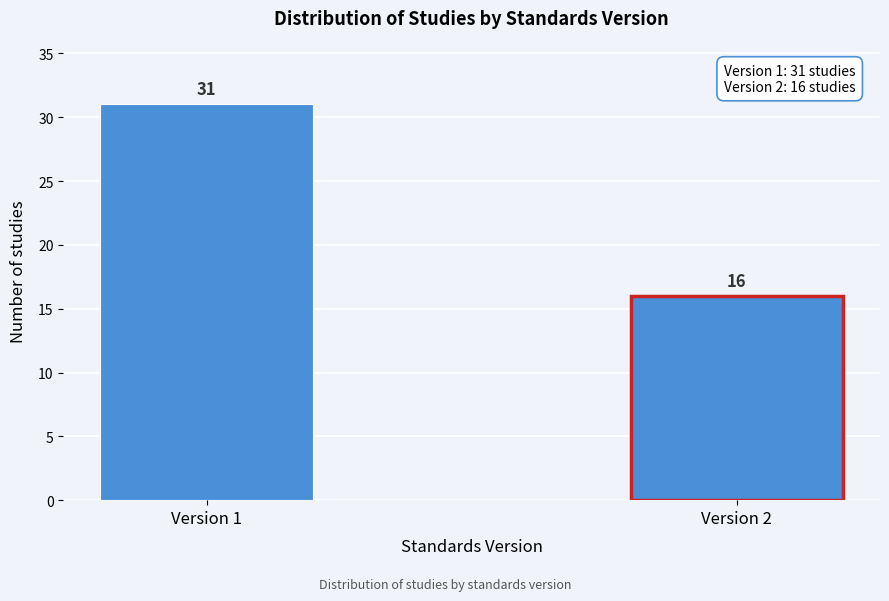

Reading left to right, extract all data points from this chart.

Version 1=31	Version 2=16